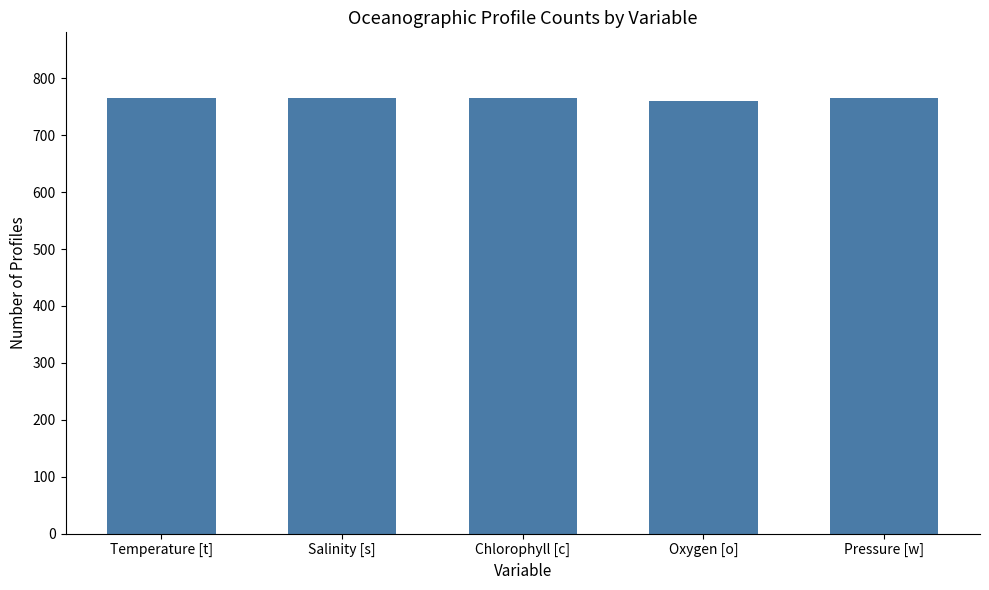

Reading left to right, transcribe all the data shown in this chart.

766	766	766	760	766